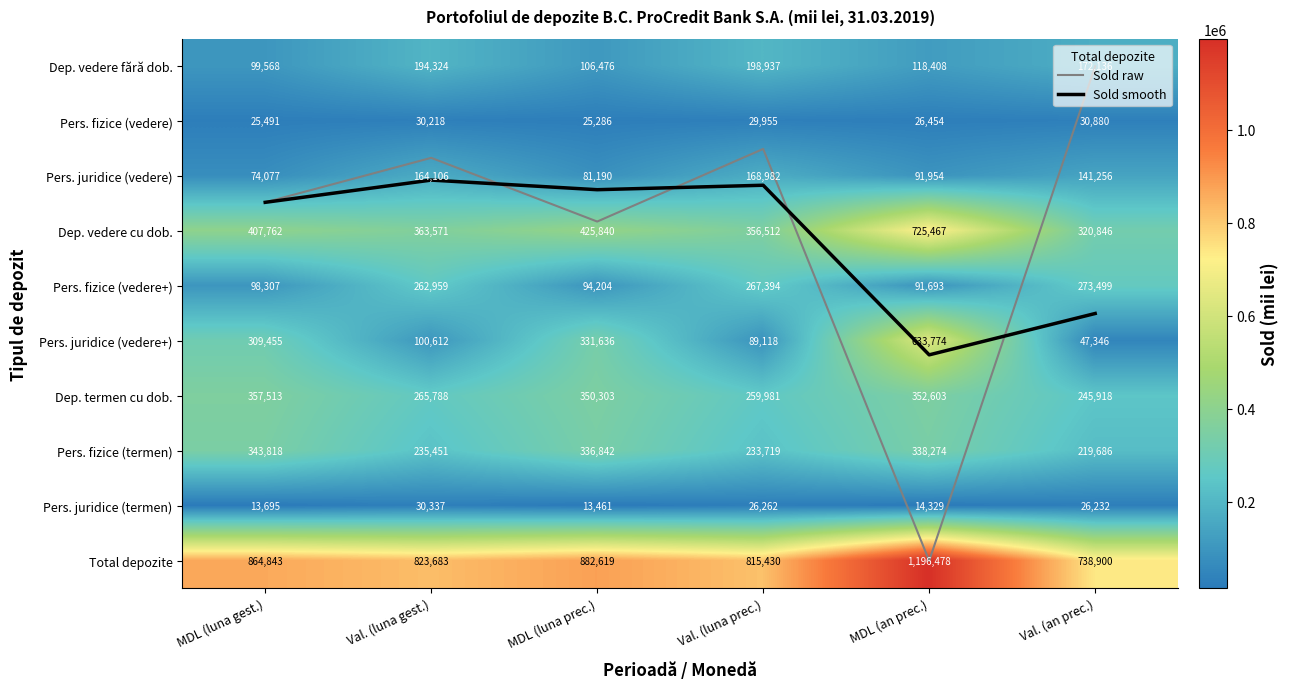

What is the total value across all series at MDL (luna prec.)?

2647862.4